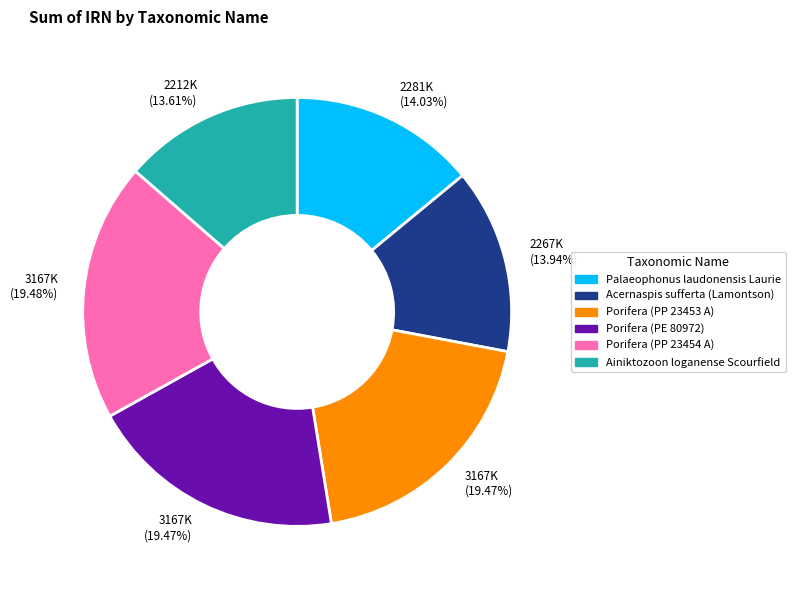

Is there any slice that represents more than half of the pie?

No